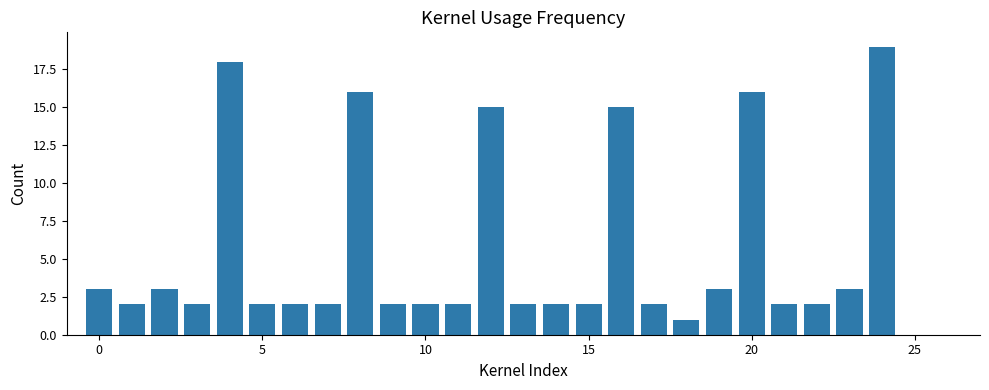

How many series are shown in this chart?

1